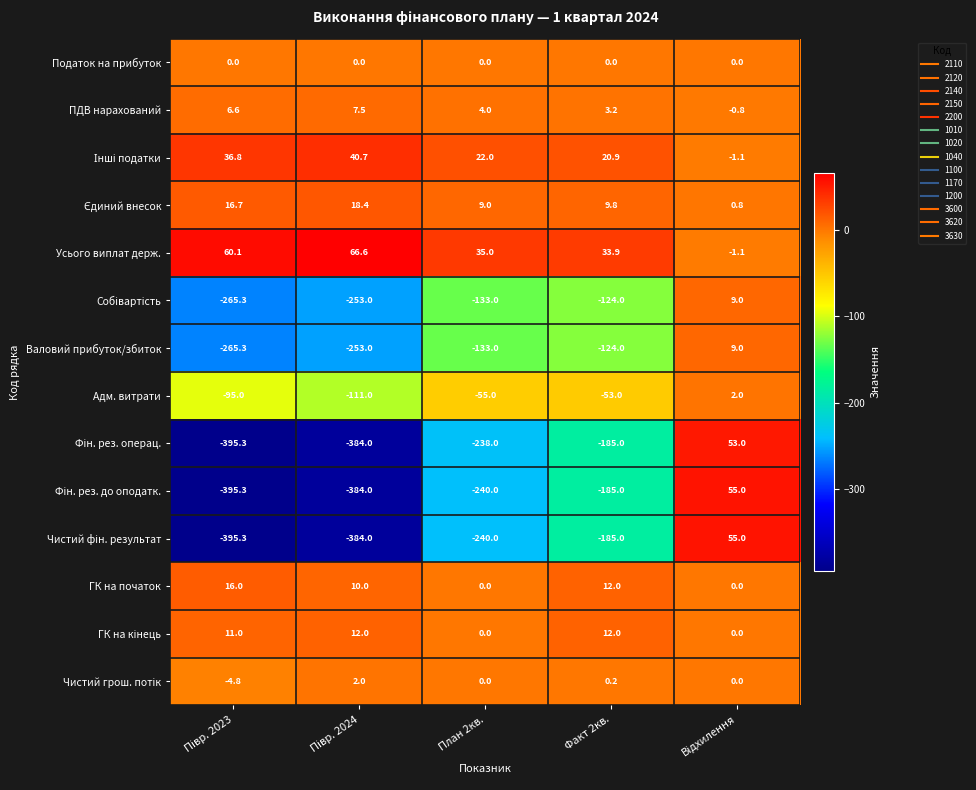

Count the number of data series in this chart.

14